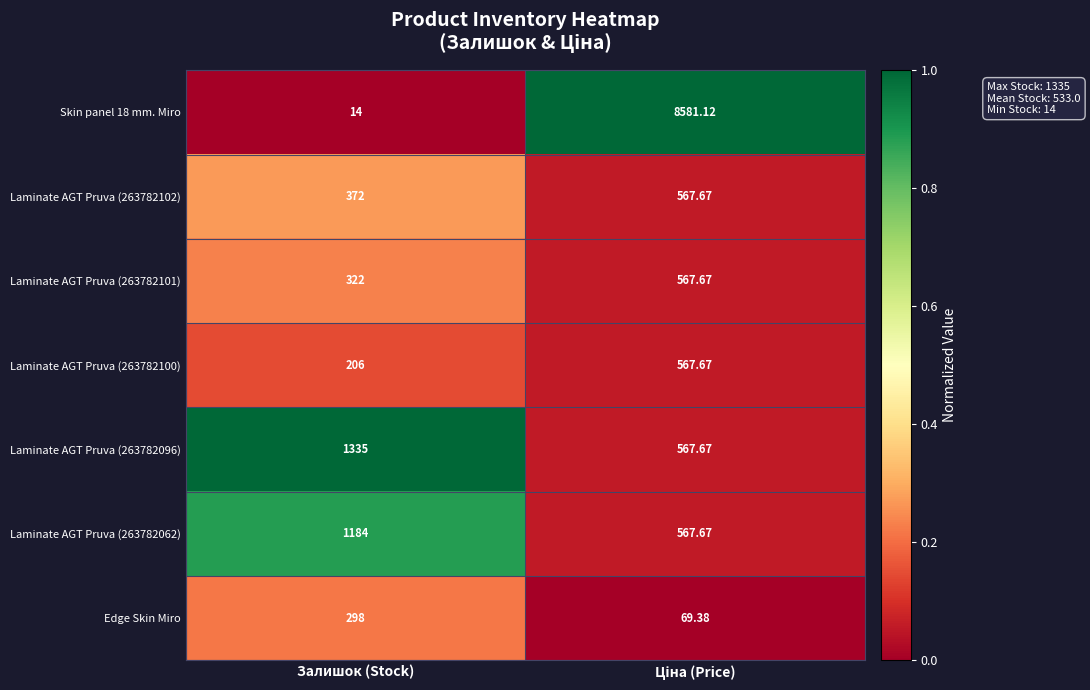

At which label is Skin panel 18 mm. Miro closest to 4297?

Залишок (Stock)